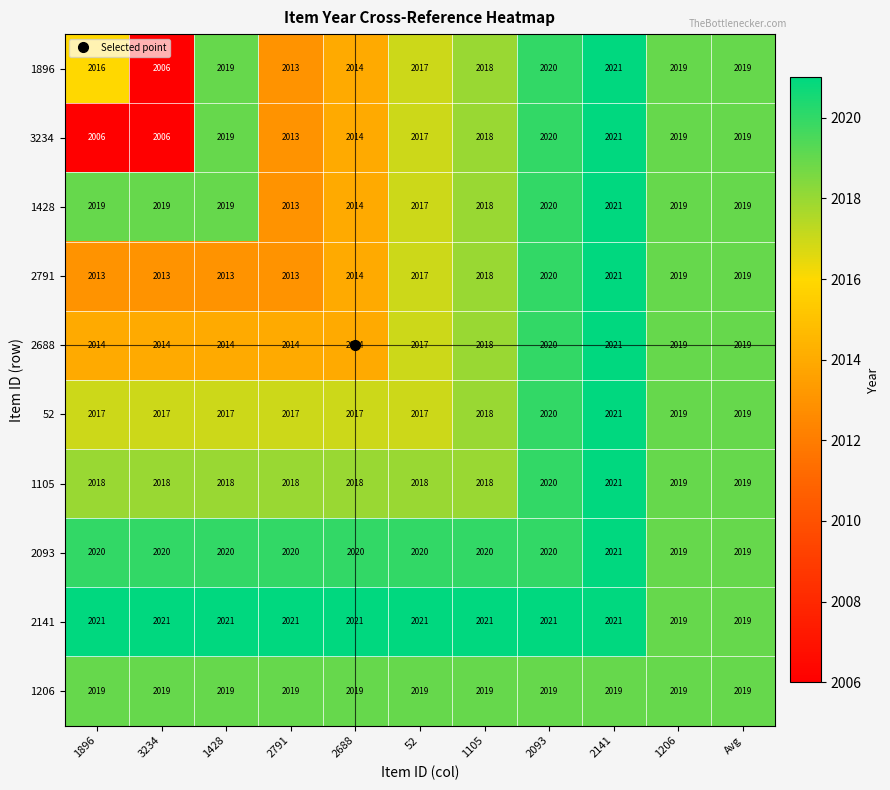

What is the total value across all series at 2688?

20165